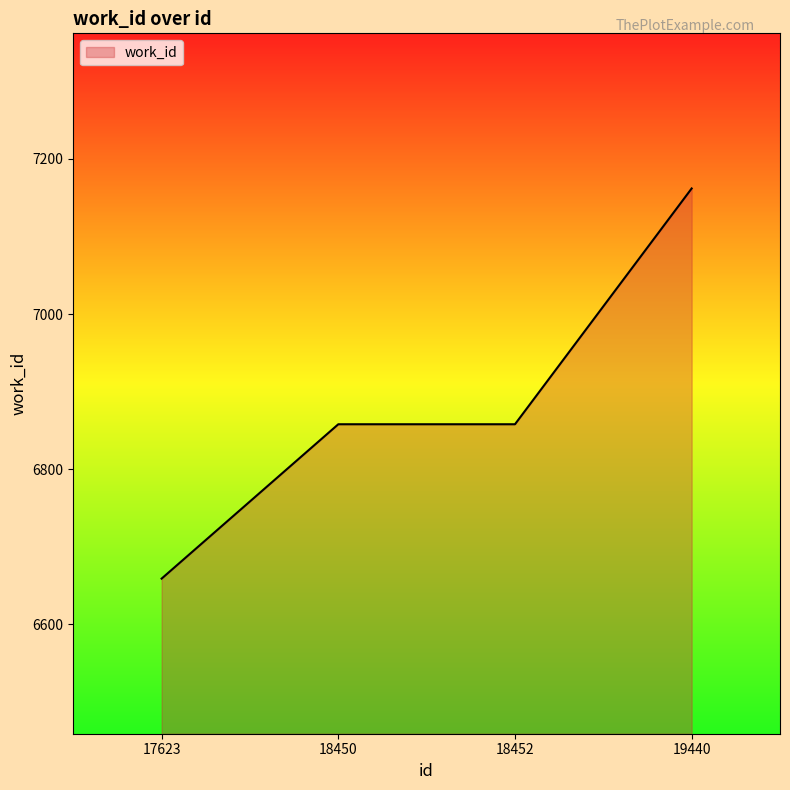

What is the minimum value shown in the chart?

6659